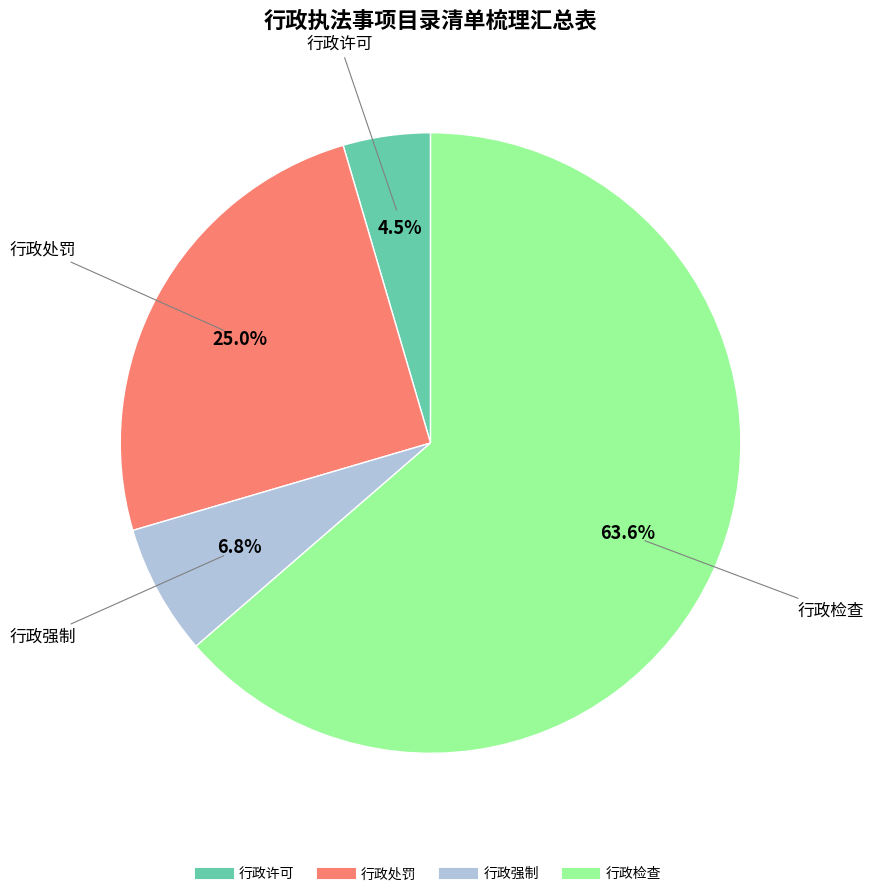

What is the smallest slice in the pie chart?

行政许可